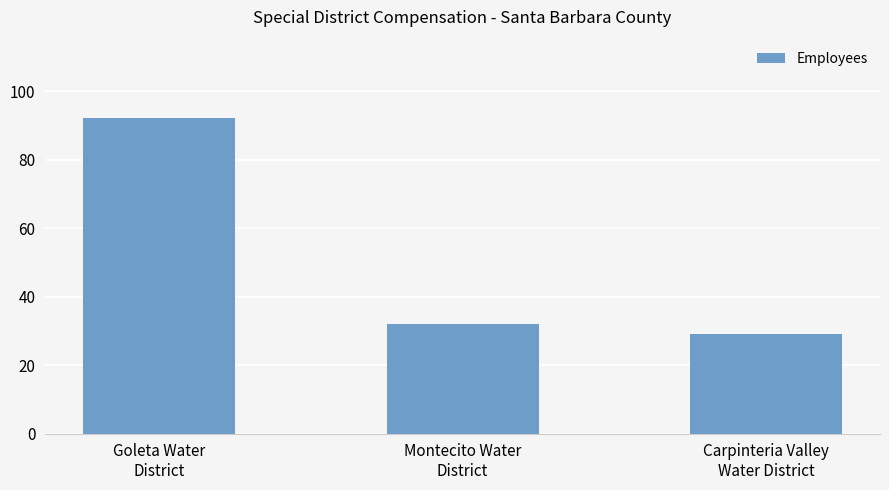

What is the value of the 3rd bar from the left?

29